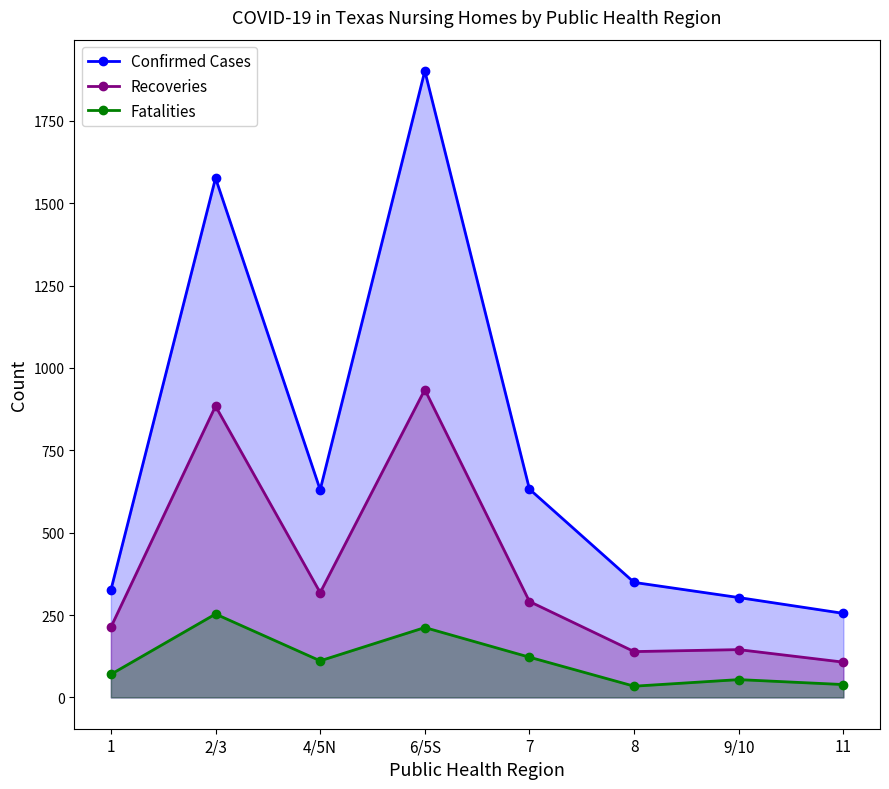

List the labels in order of Confirmed Cases value, smallest first.

11, 9/10, 1, 8, 4/5N, 7, 2/3, 6/5S